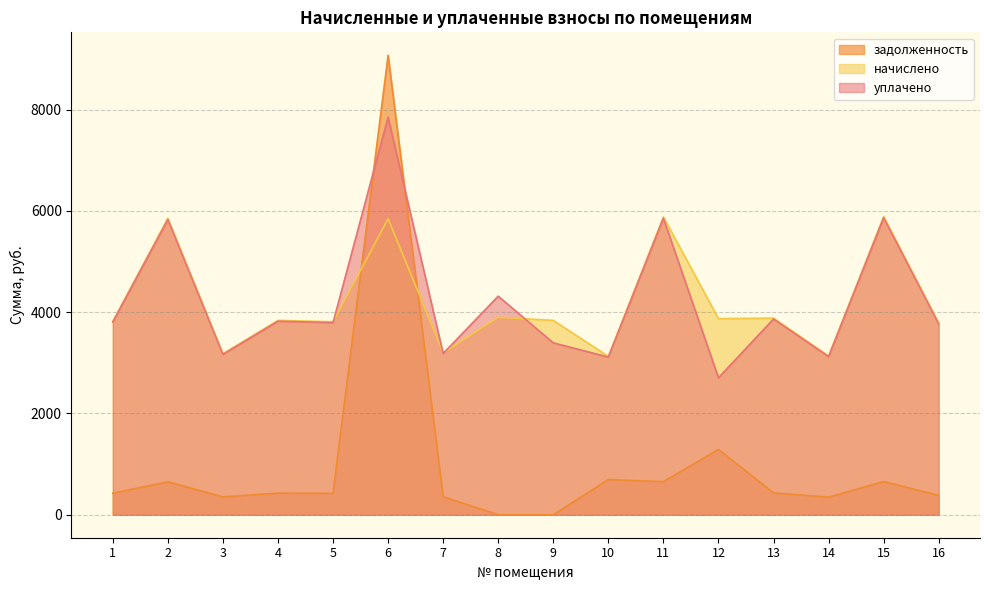

Reading left to right, what are all the values shown in this chart?

задолженность: 424.4	650.4	353.4	426.4	423.4	9071.7	355.3	0.0	0.0	694.8	653.4	1291.0	431.3	348.4	654.4	381.3
начислено: 3819.7	5853.9	3180.2	3837.4	3810.8	5845.1	3197.9	3899.6	3837.4	3126.8	5880.5	3873.0	3881.9	3135.7	5889.4	3784.1
уплачено: 3803.3	5828.8	3166.5	3821.0	3794.5	7849.5	3184.2	4316.2	3394.6	3113.4	5855.4	2704.8	3865.3	3122.3	5864.2	3767.9